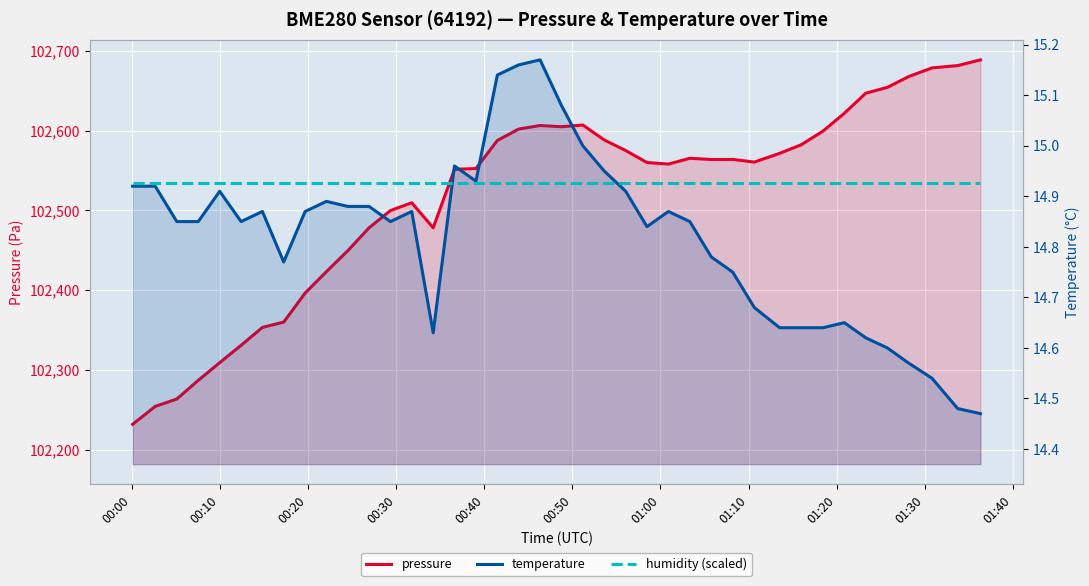

At which label is humidity (scaled) closest to 14?

00:00